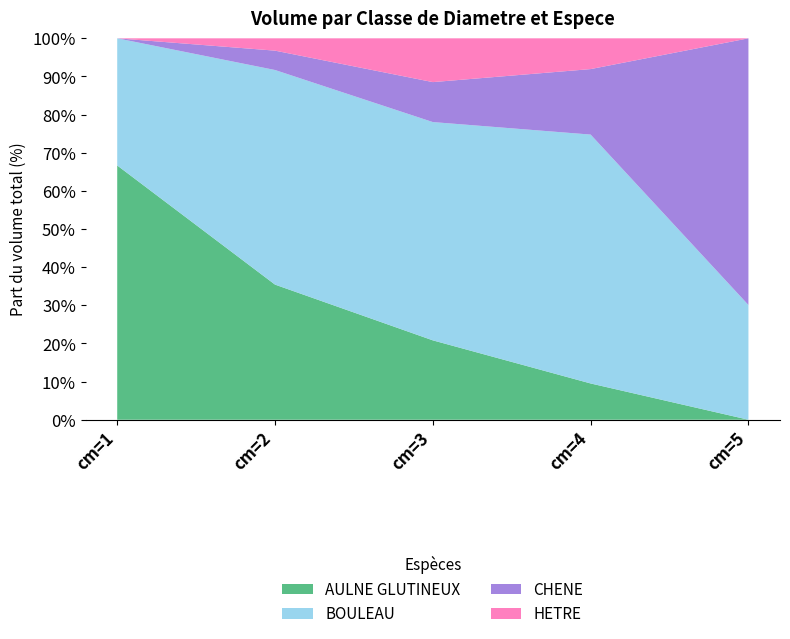

Reading right to left, extract all data points from this chart.

AULNE GLUTINEUX: 0.0	0.9	1.2	1.3	0.1
BOULEAU: 2.0	6.4	3.2	2.1	0.1
CHENE: 4.7	1.7	0.6	0.2	0.0
HETRE: 0.0	0.8	0.6	0.1	0.0